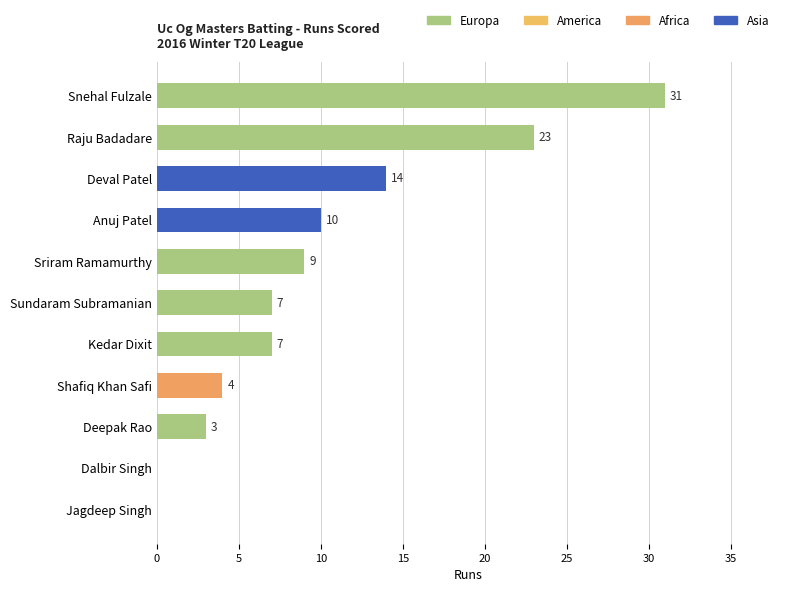

What is the maximum value shown in the chart?

31